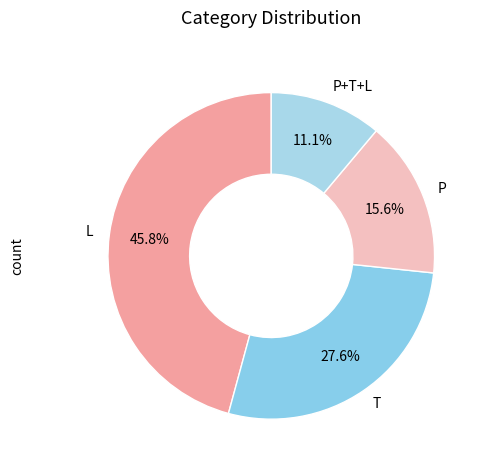

Which slice is the smallest?

P+T+L